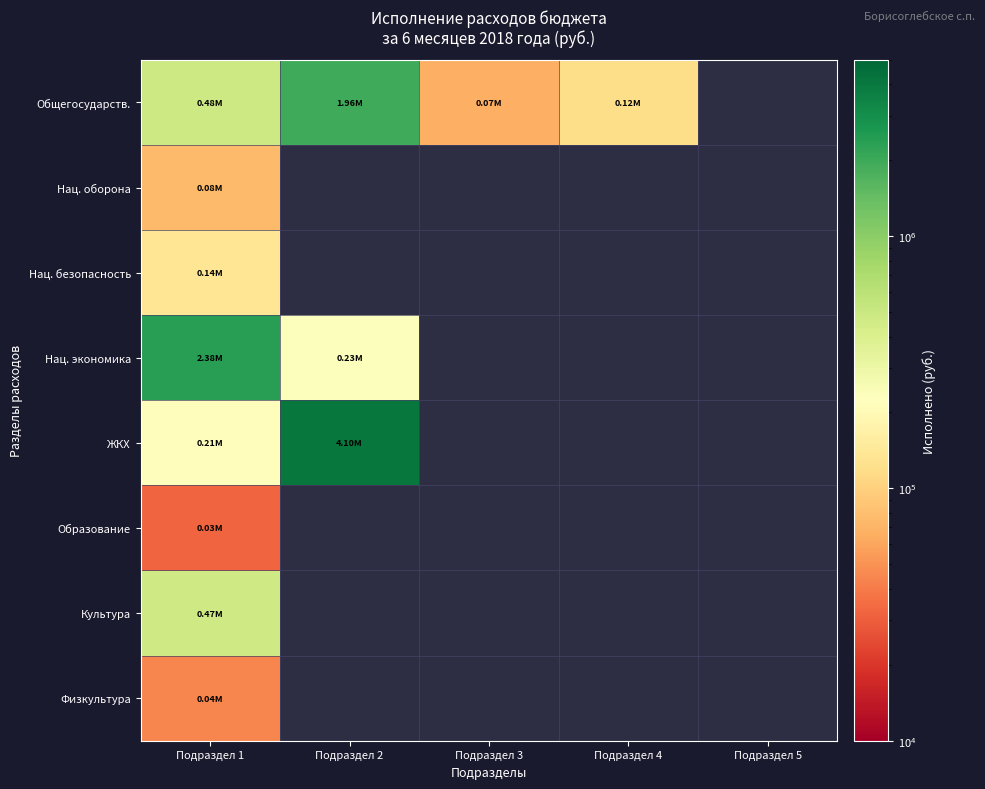

Where is Общегосударств. nearest to the value 1014090?

Подраздел 1